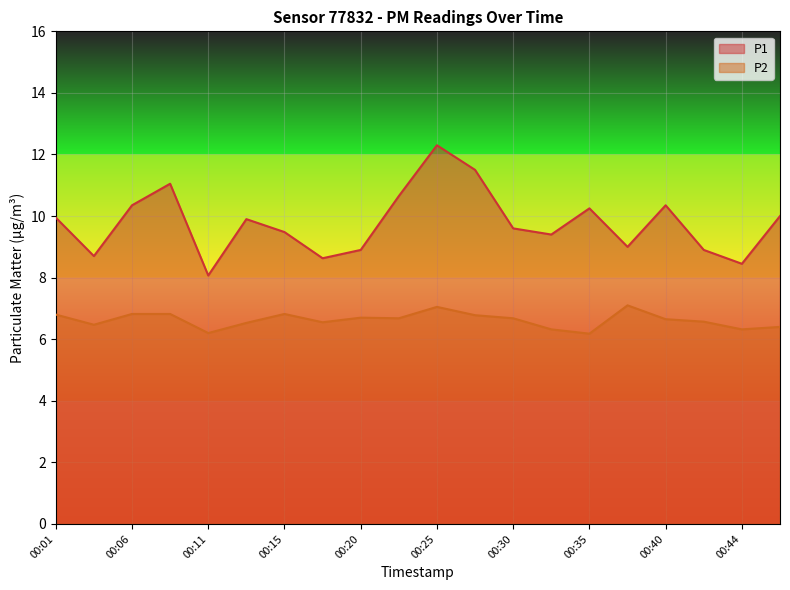

Between 00:42 and 00:08, which is larger?

00:08